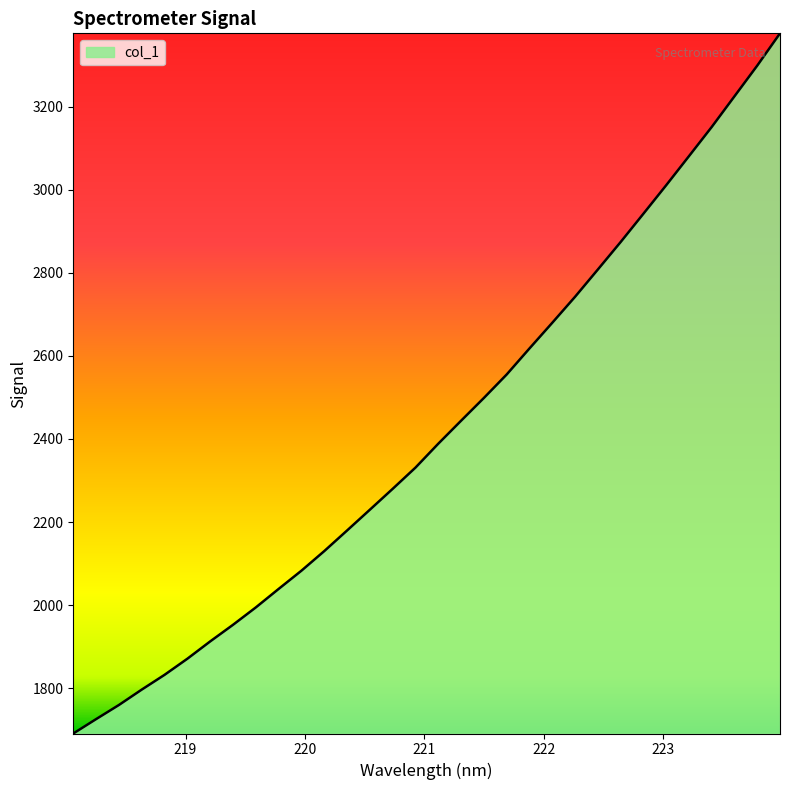

What is the smallest value displayed?

1690.8